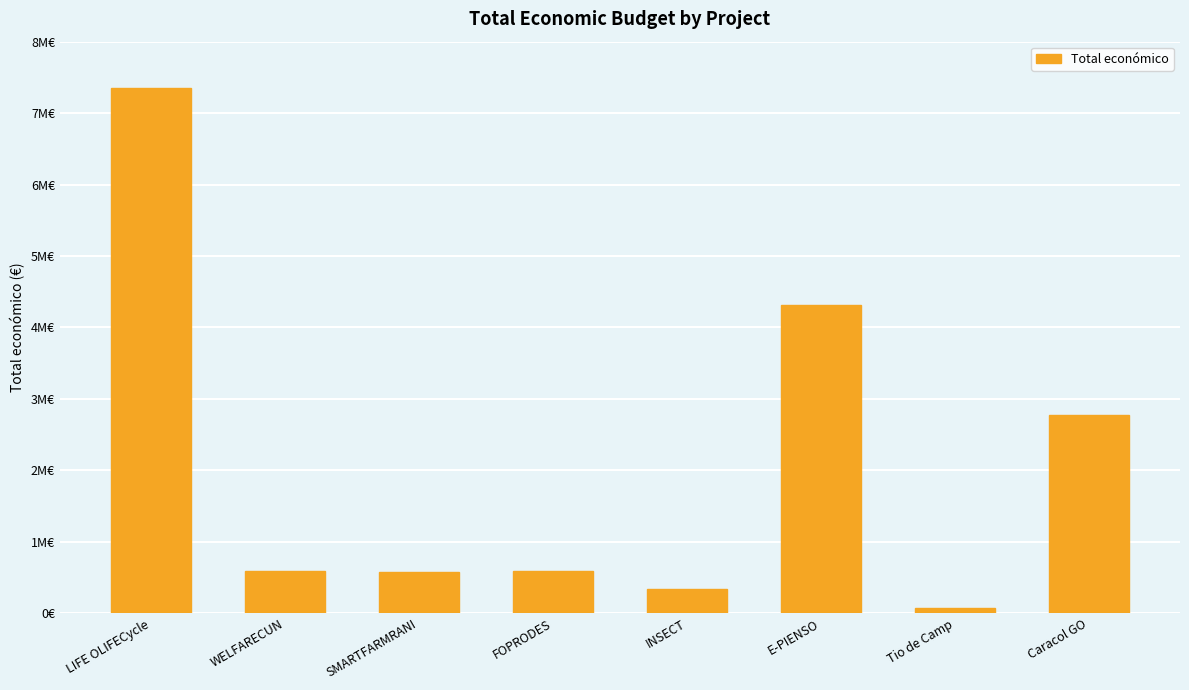

What is the label of the 7th bar from the right?

WELFARECUN